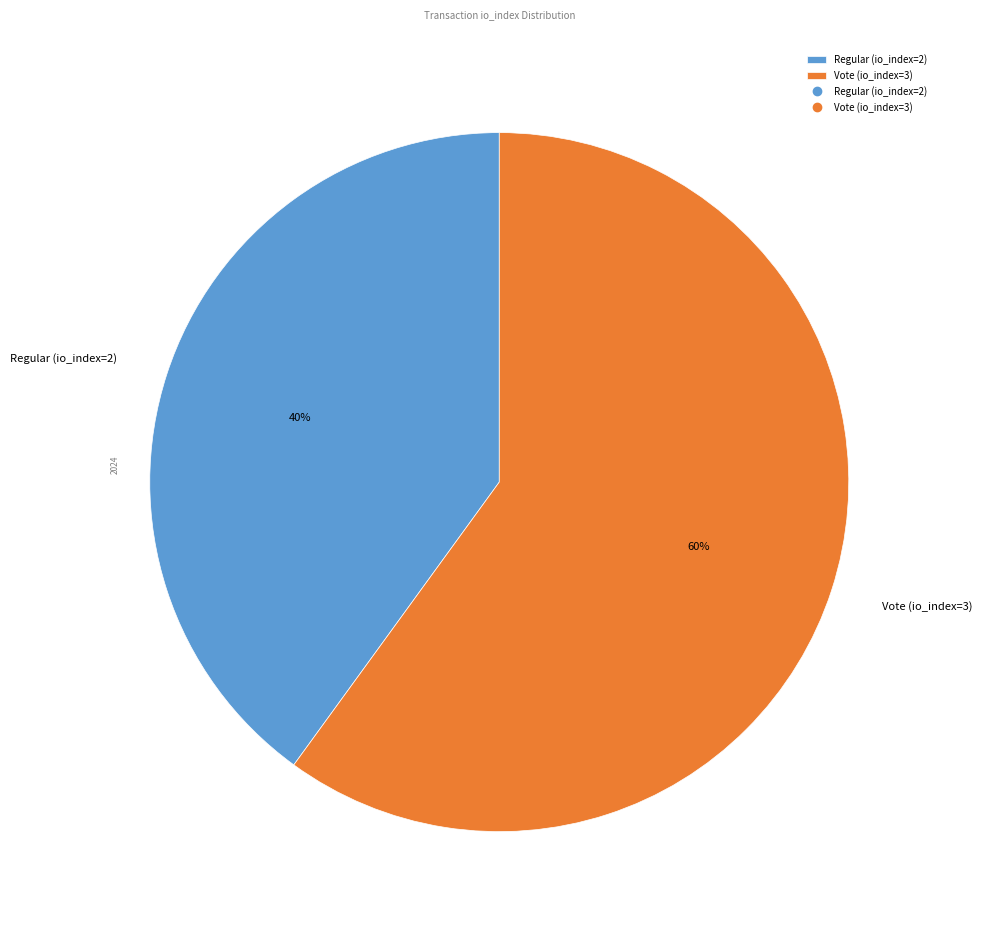

What percentage is the Vote (io_index=3) slice, to the nearest percent?

60%